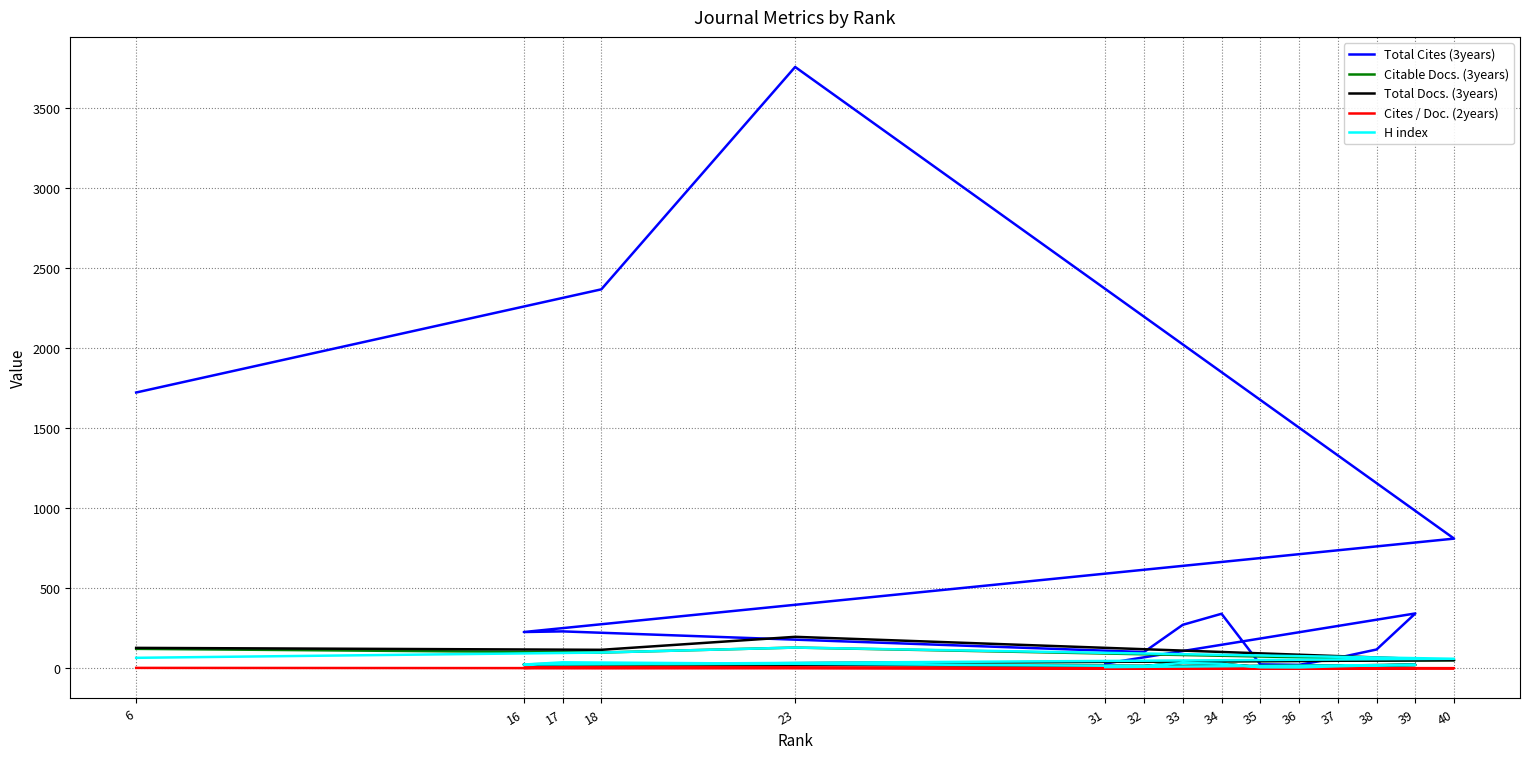

How many lines are shown in the chart?

5